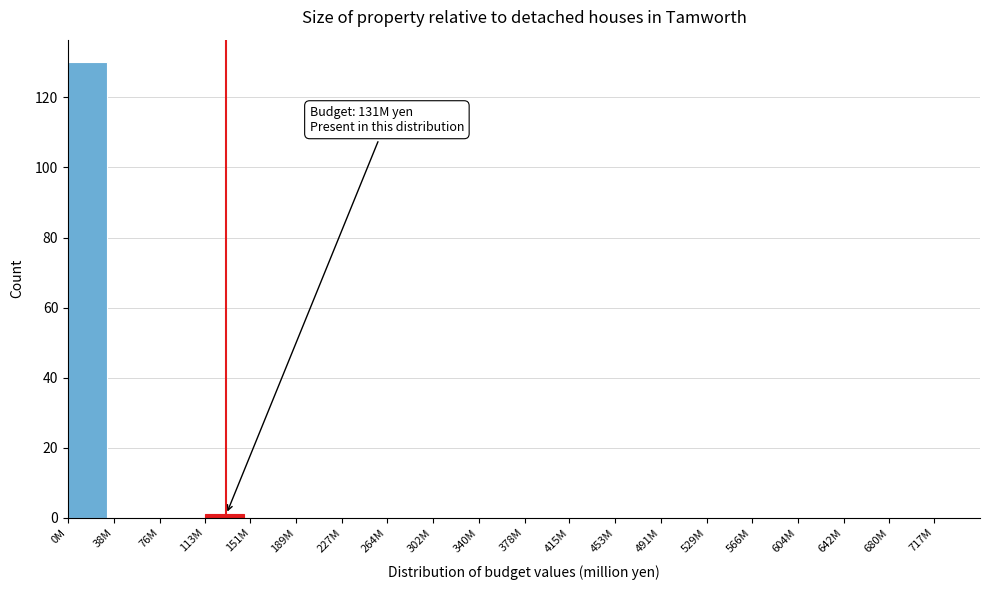

Reading left to right, list all the values displayed in this chart.

0M=130	38M=0	76M=0	113M=1	151M=0	189M=0	227M=0	264M=0	302M=0	340M=0	378M=0	415M=0	453M=0	491M=0	529M=0	566M=0	604M=0	642M=0	680M=0	717M=0